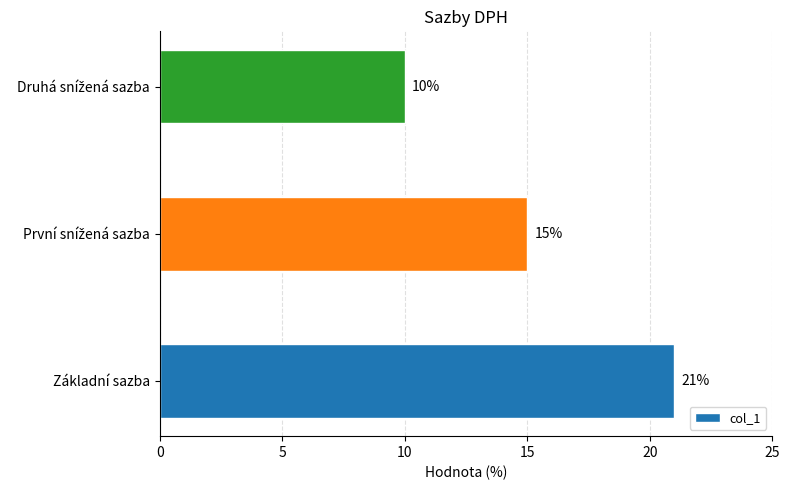

What is the difference between the maximum and minimum values?

11